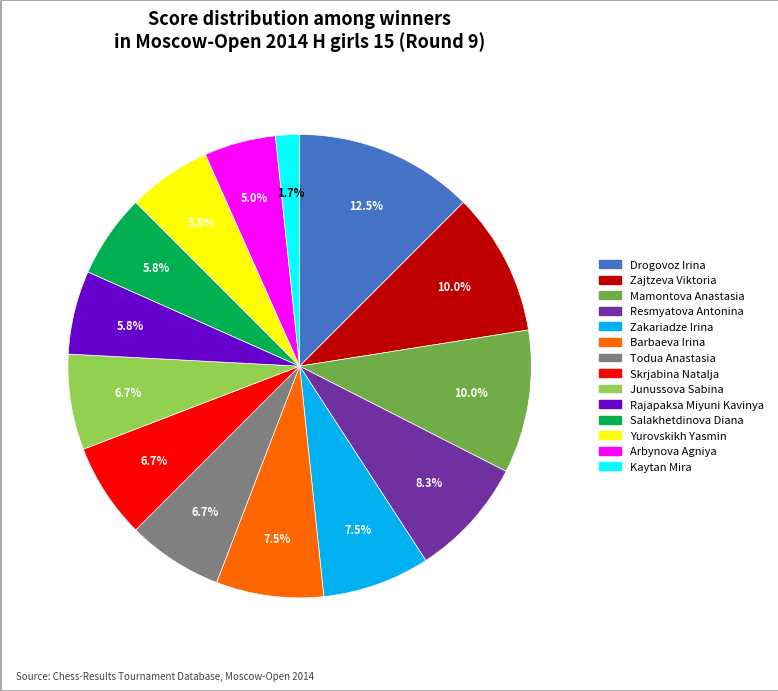

What is the total percentage of Skrjabina Natalja and Rajapaksa Miyuni Kavinya?

12.5%